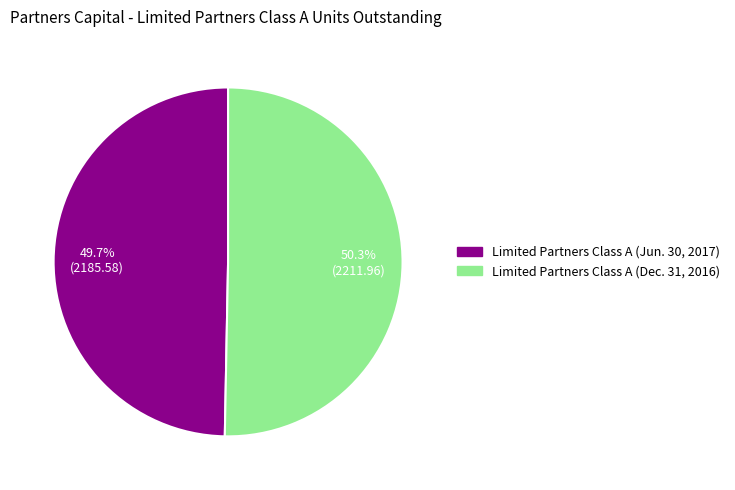

Does Limited Partners Class A (Dec. 31, 2016) account for over 50% of the chart?

Yes